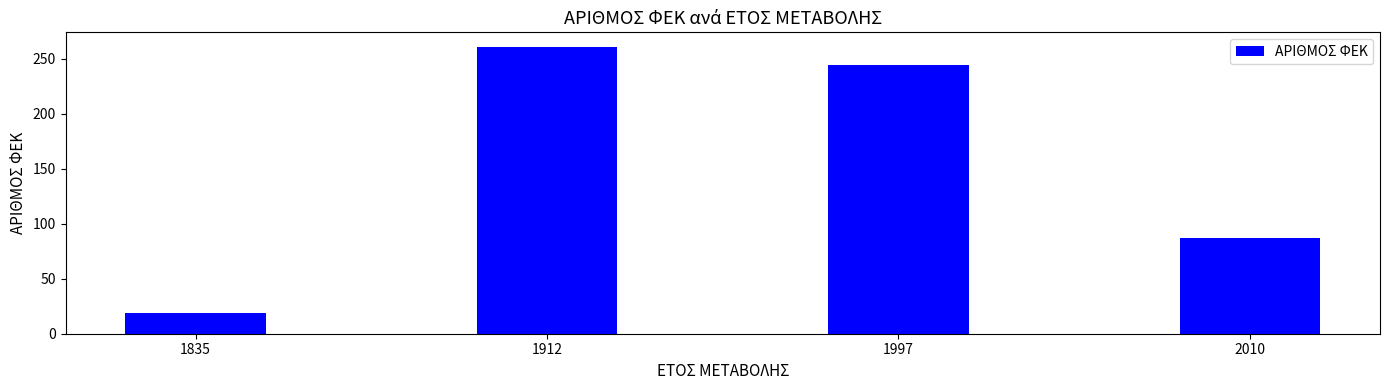

What is the maximum value shown in the chart?

261